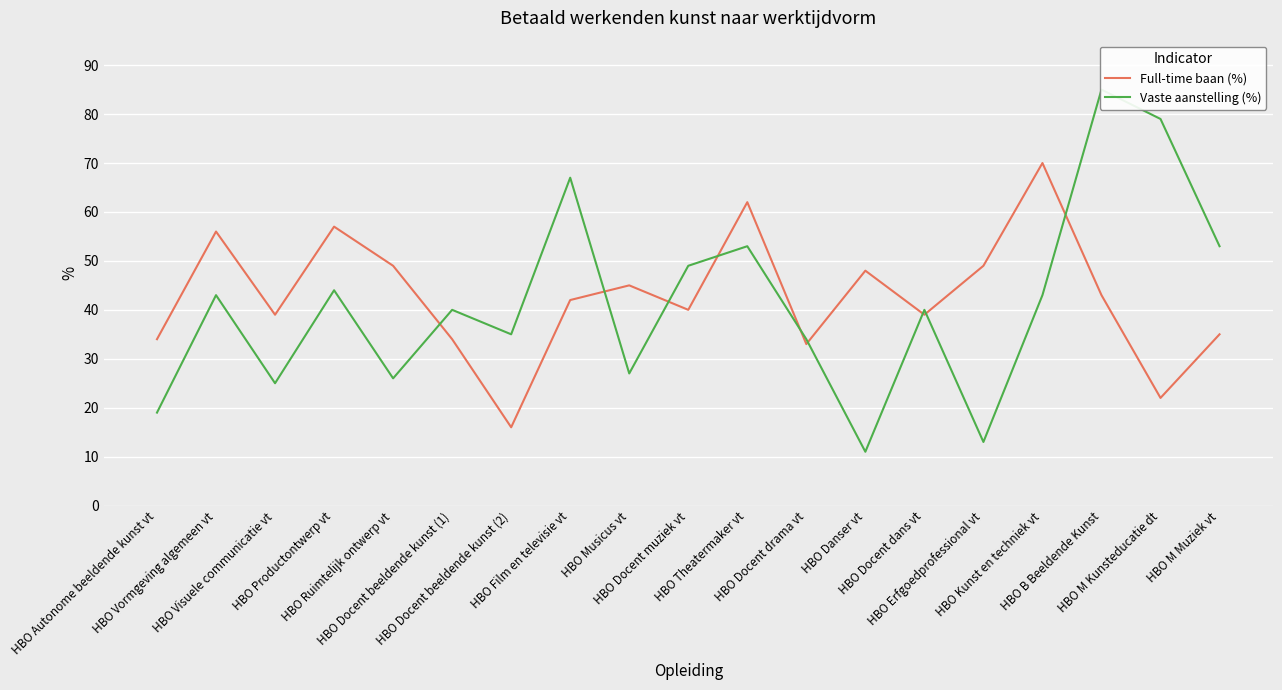

What is the difference between the maximum and minimum values in the Full-time baan (%) series?

54